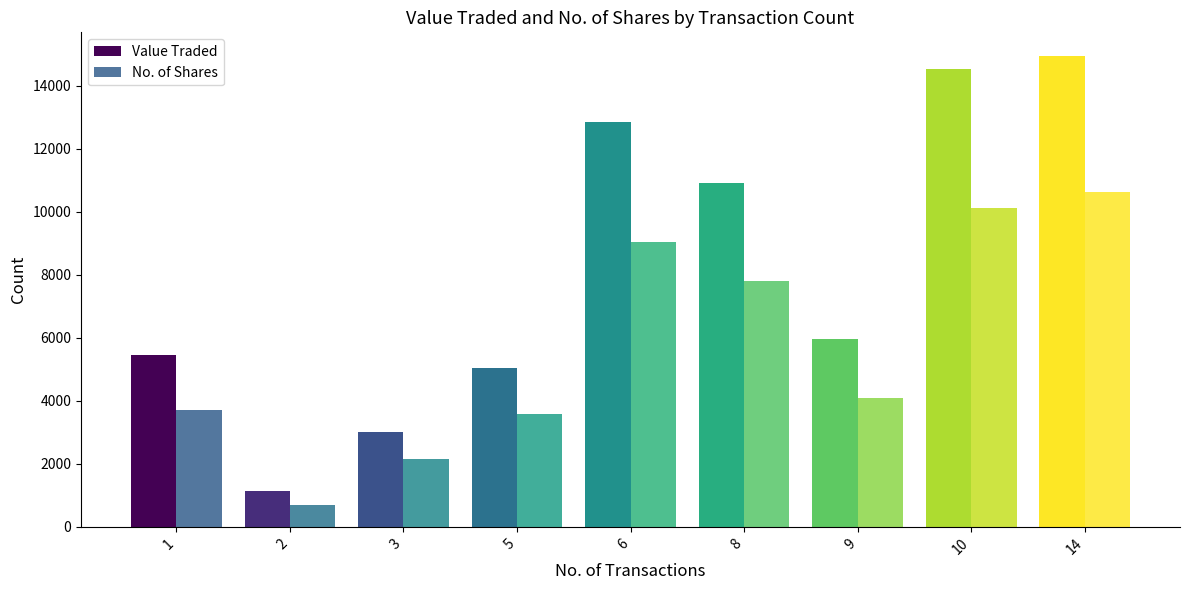

List the series in order of their overall mean, lowest first.

No. of Shares, Value Traded